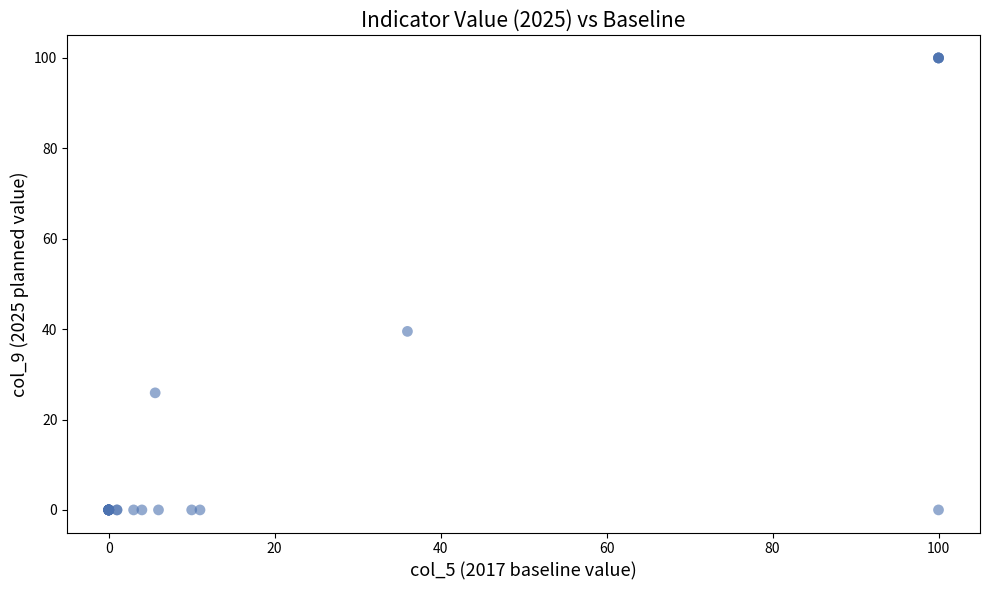

What Y value in the scatter plot is closest to 50?

39.5